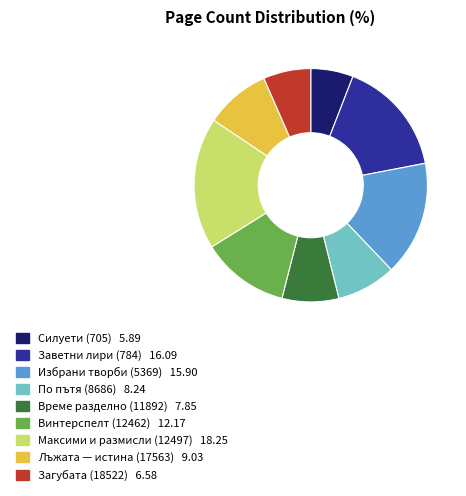

True or false: Силуети (705) accounts for 6% of the total.

True